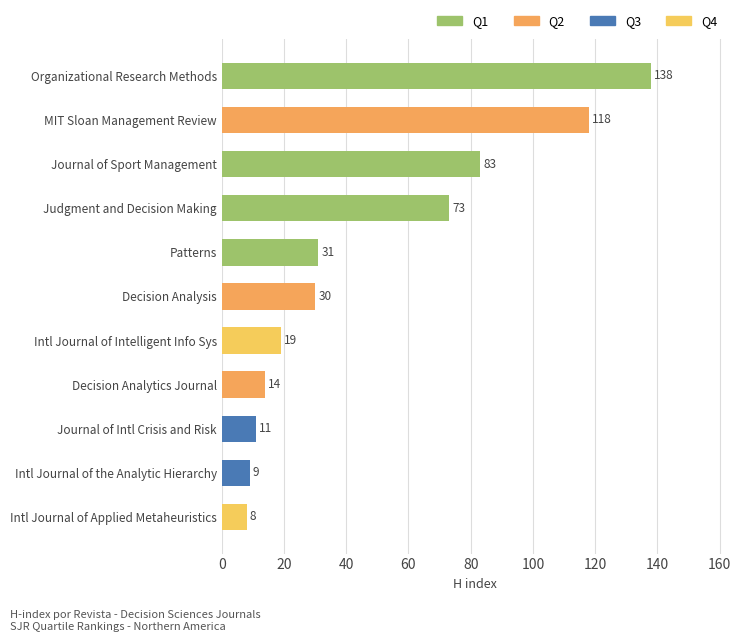

Rank the categories by value from highest to lowest.

Organizational Research Methods, MIT Sloan Management Review, Journal of Sport Management, Judgment and Decision Making, Patterns, Decision Analysis, Intl Journal of Intelligent Info Sys, Decision Analytics Journal, Journal of Intl Crisis and Risk, Intl Journal of the Analytic Hierarchy, Intl Journal of Applied Metaheuristics